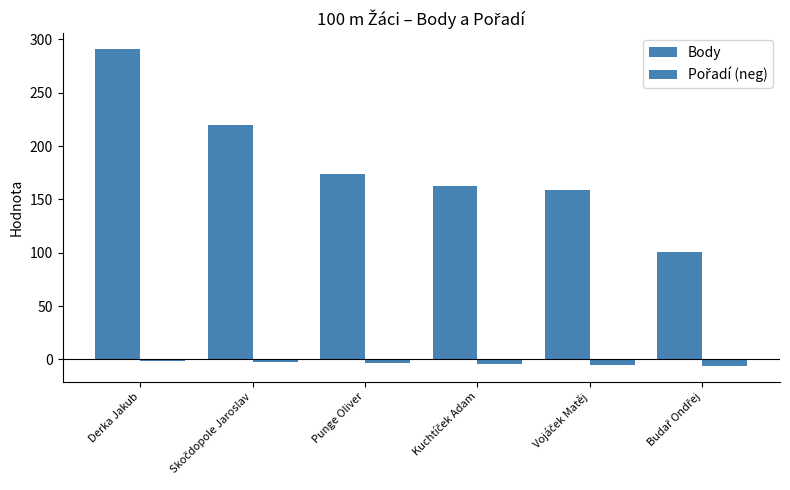

Are the bars grouped side by side (vs. stacked)?

Yes